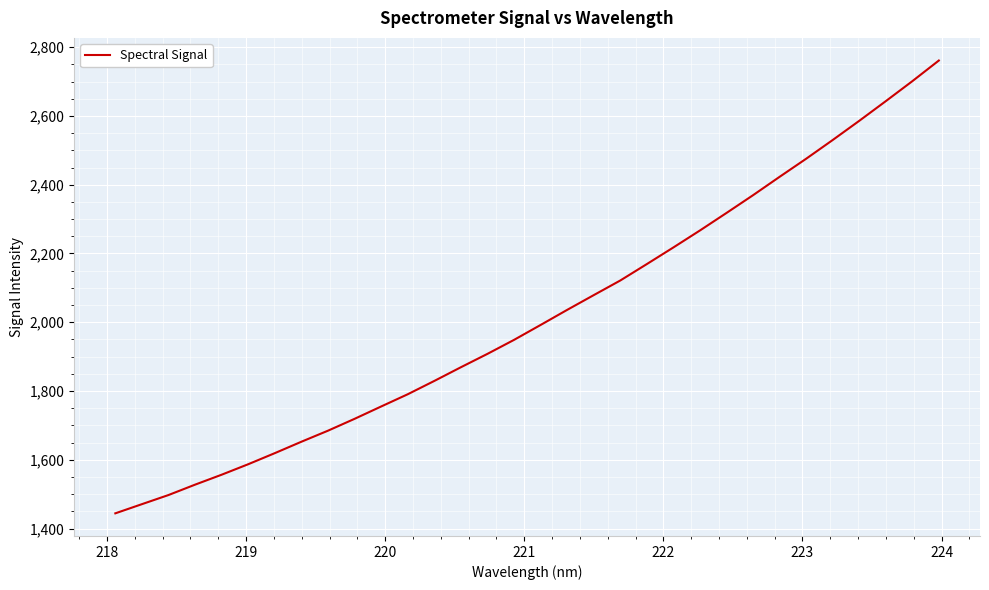

How many categories are shown in the chart?

32